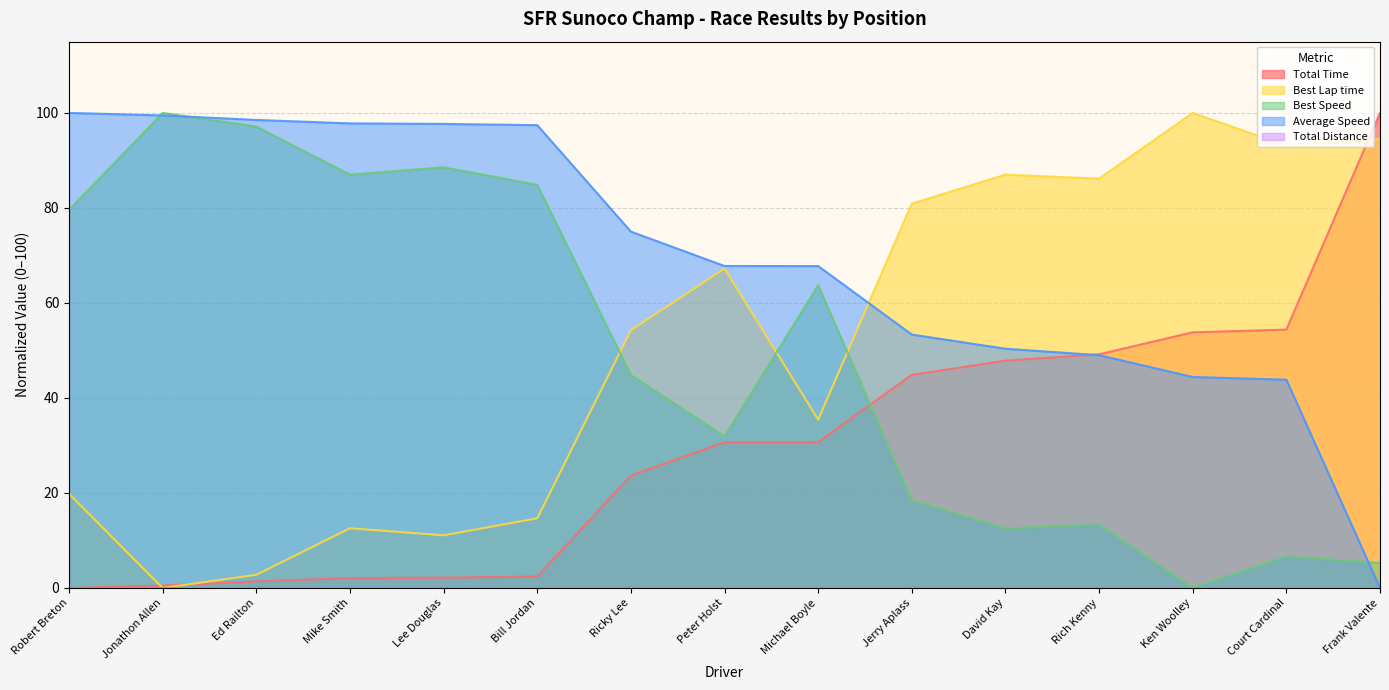

Between which two adjacent categories do Average Speed and Best Speed first intersect?

Robert Breton and Jonathon Allen